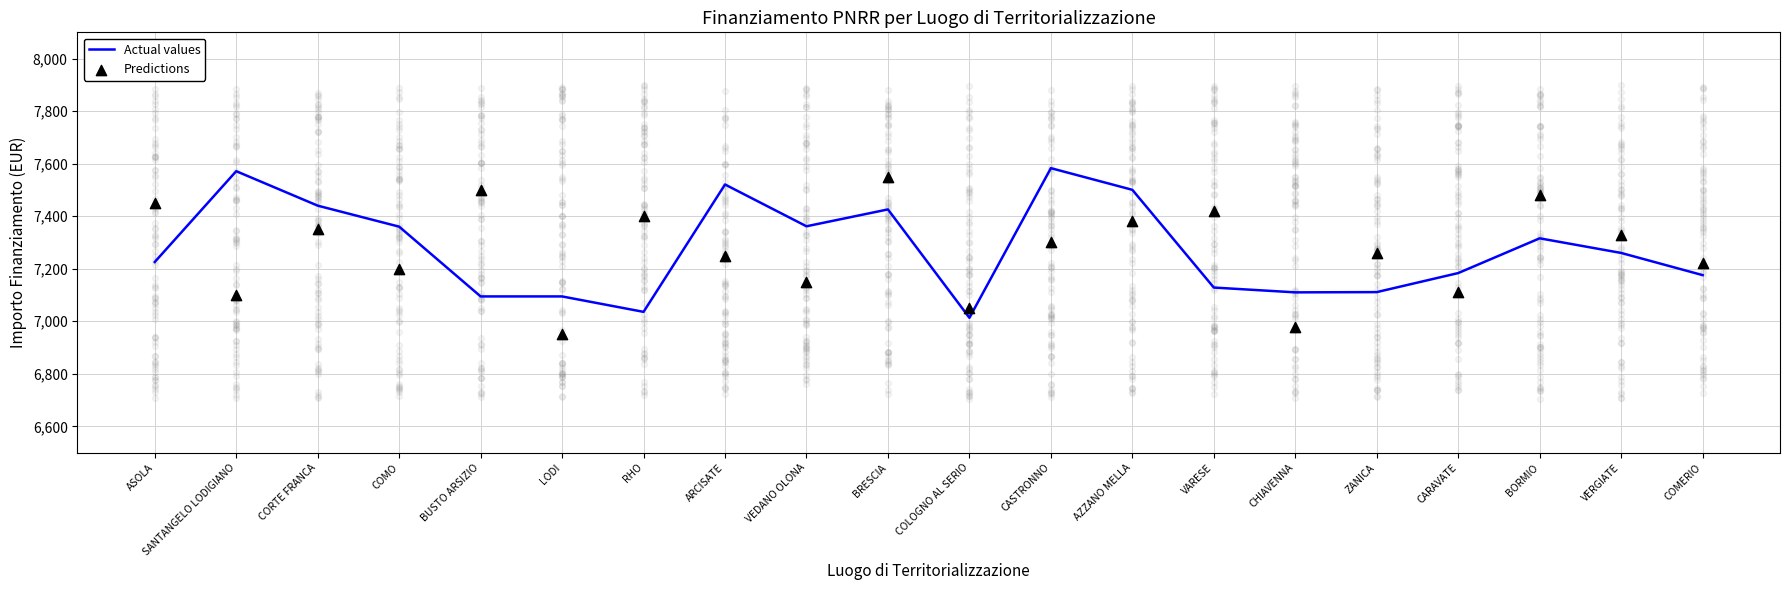

Which series has the largest total across all categories?

Actual values